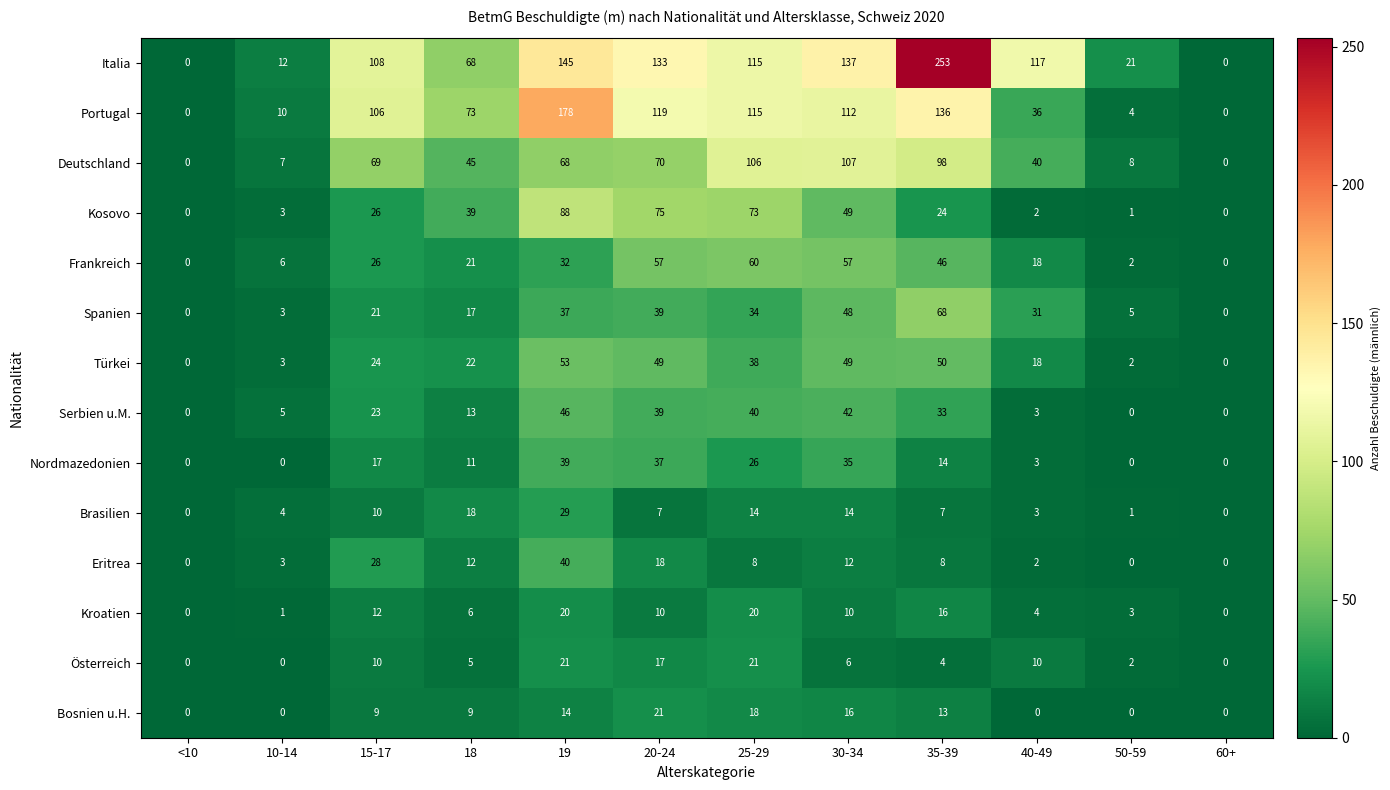

How many categories are shown in the chart?

12